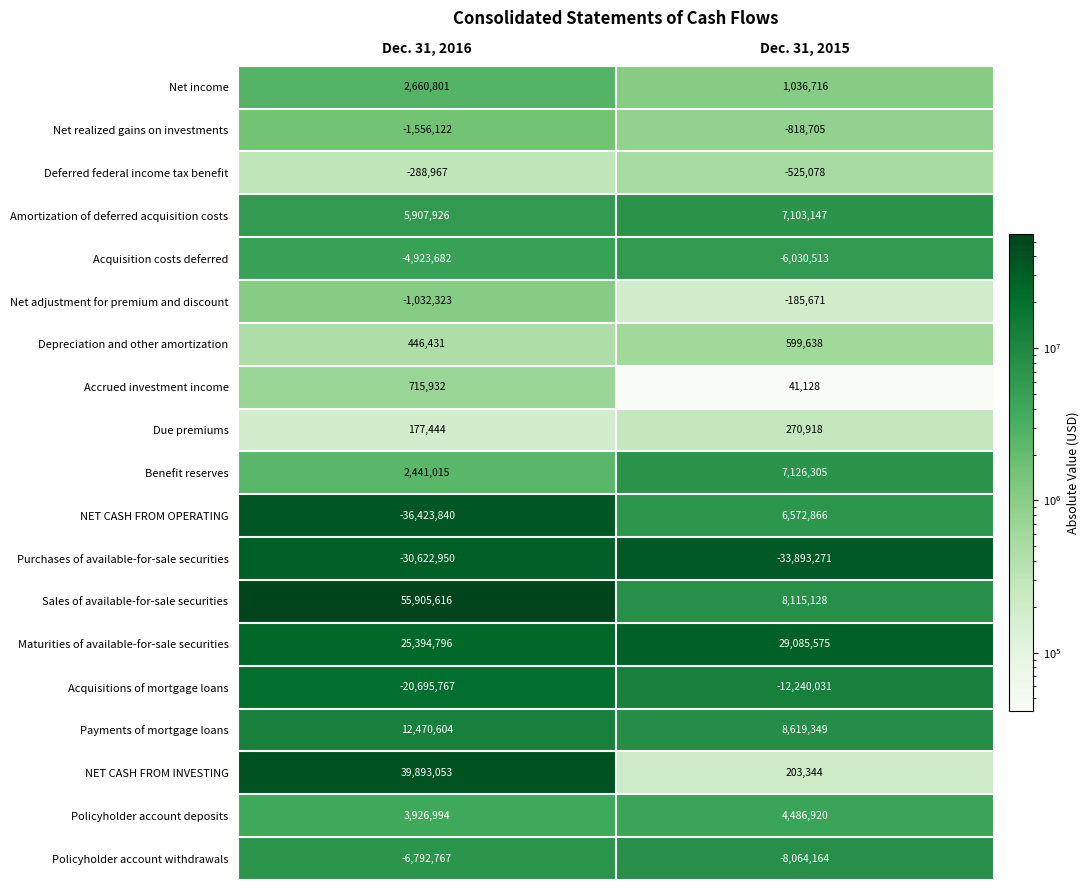

At which category is the sum across all series the highest?

Dec. 31, 2016